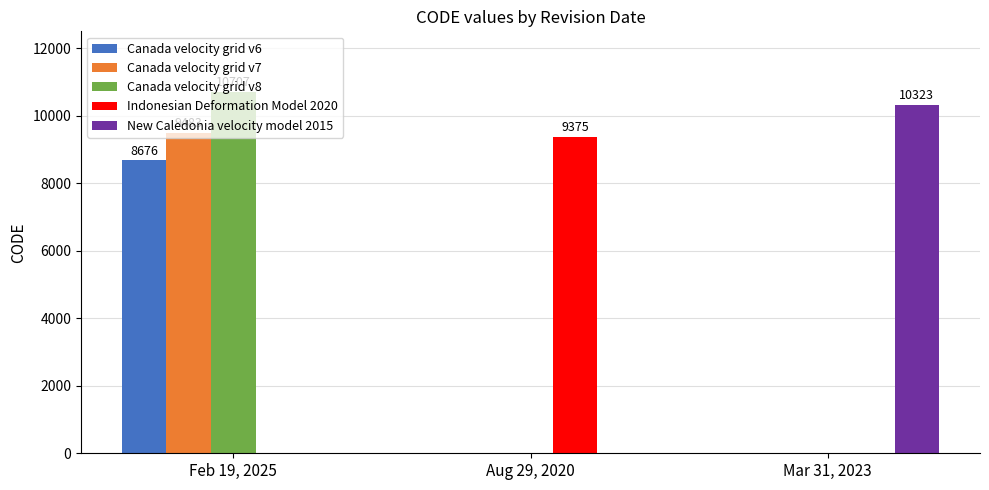

True or false: Canada velocity grid v6 has a value of 11741 at Feb 19, 2025.

False